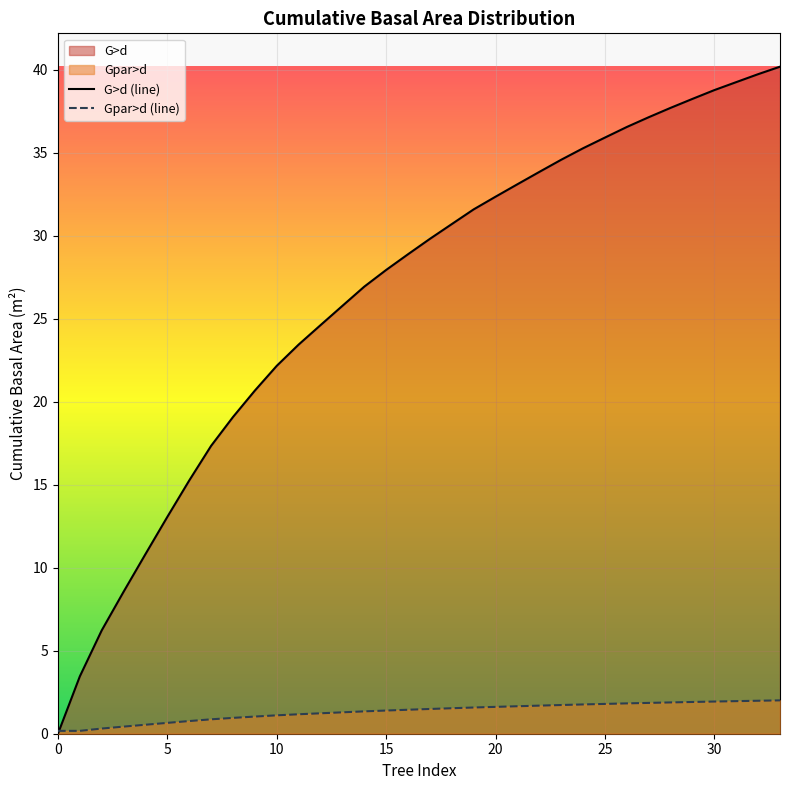

How many lines are shown in the chart?

2